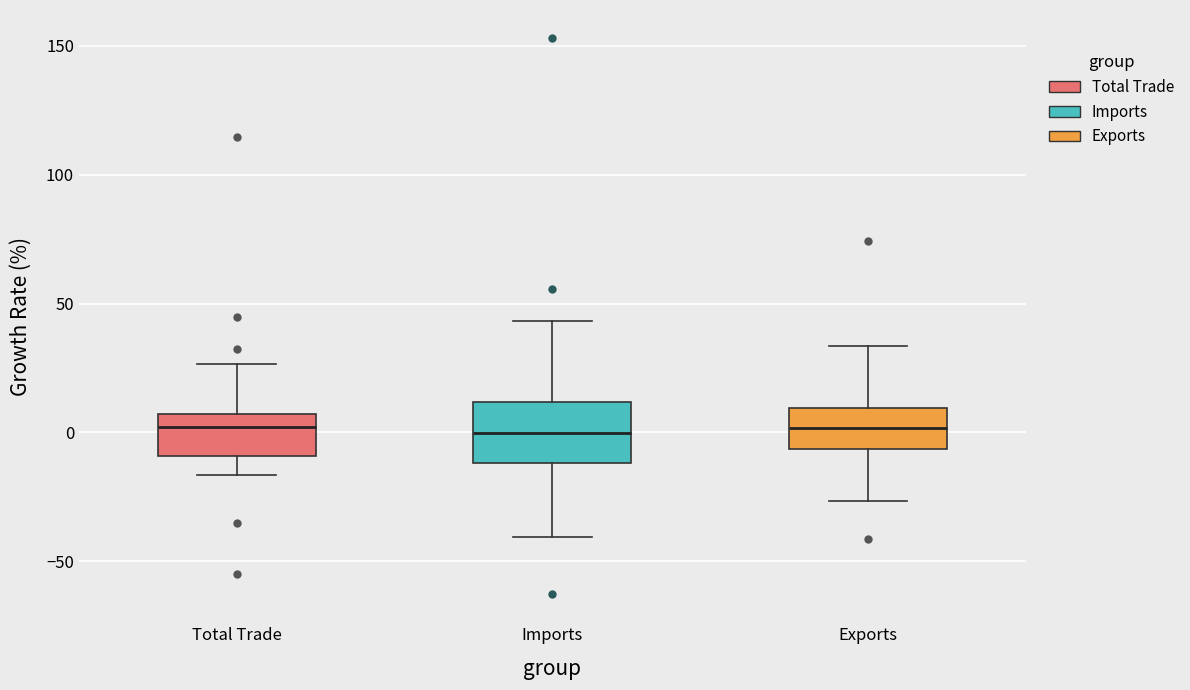

Reading left to right, transcribe this box plot: for each box, give where its median line is, the range the box spans, and where its two whiskers end, as read against the y-axis. The values are not printed on the chart, so give them approximately, as read against the axis.

Total Trade: median 0, box -10 to 5, whiskers -15 to 25
Imports: median 0, box -10 to 10, whiskers -40 to 45
Exports: median 0, box -5 to 10, whiskers -25 to 35